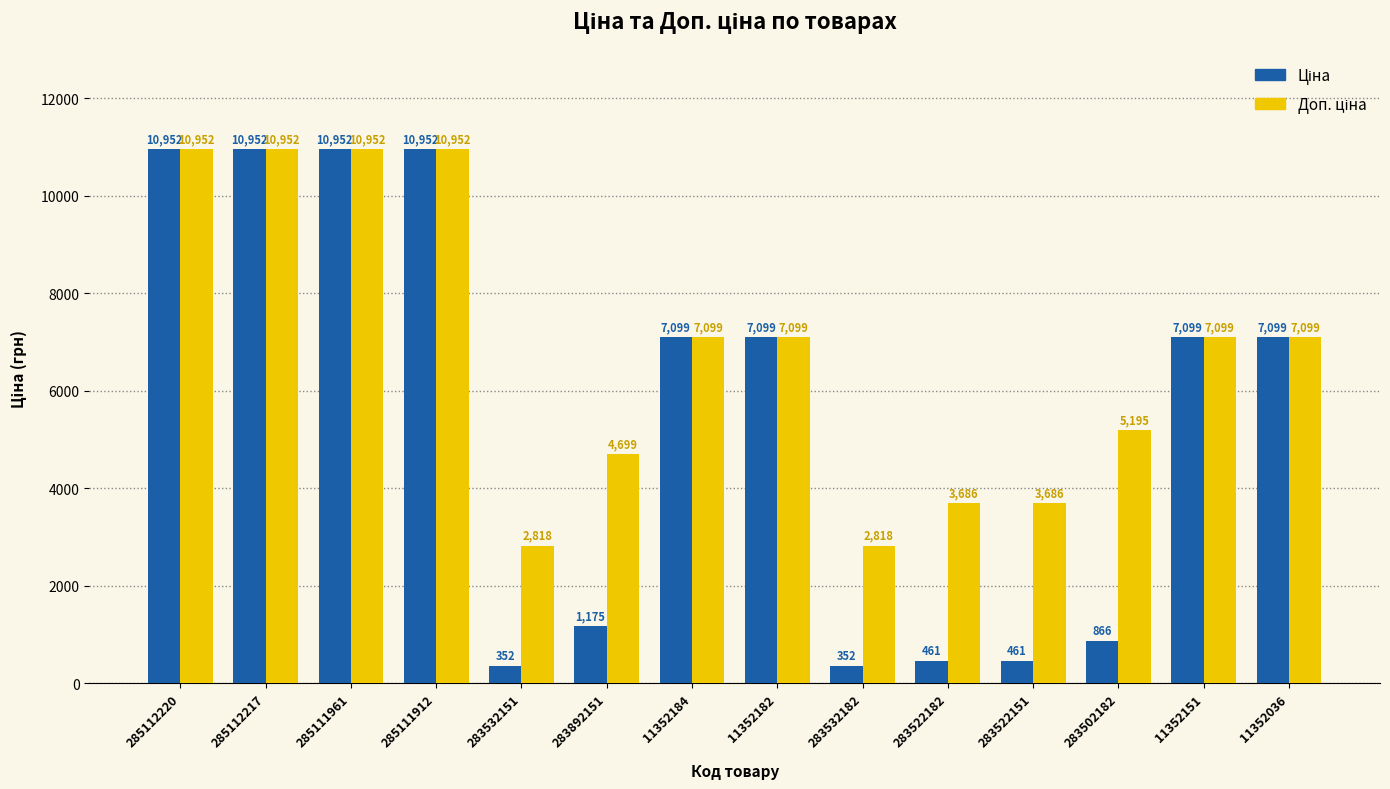

How many bars are there in each group?

2